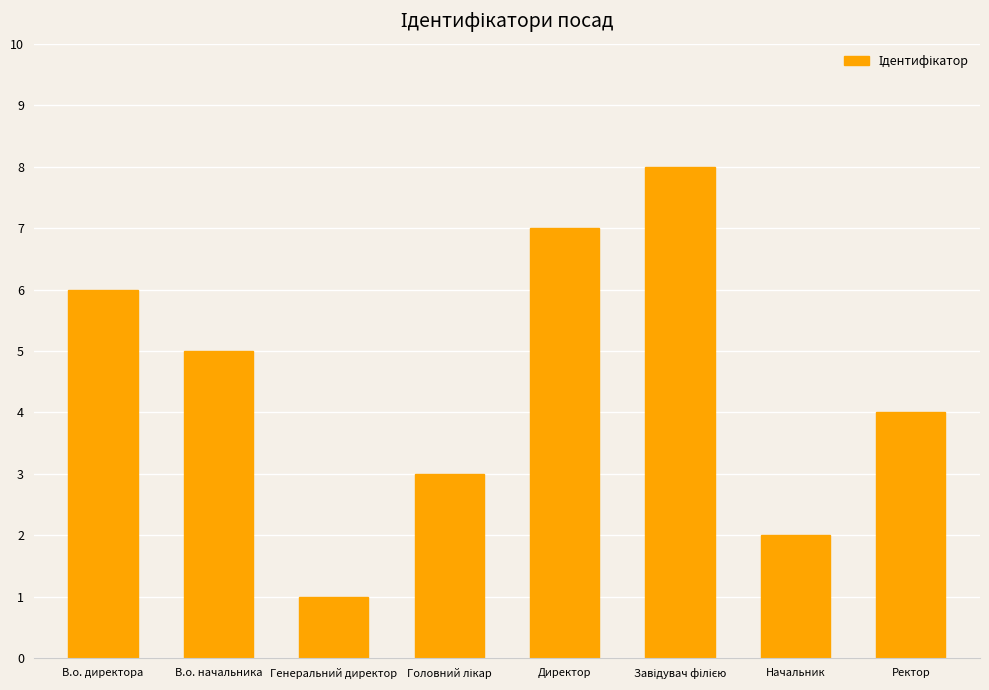

What is the label of the 1st bar from the left?

В.о. директора